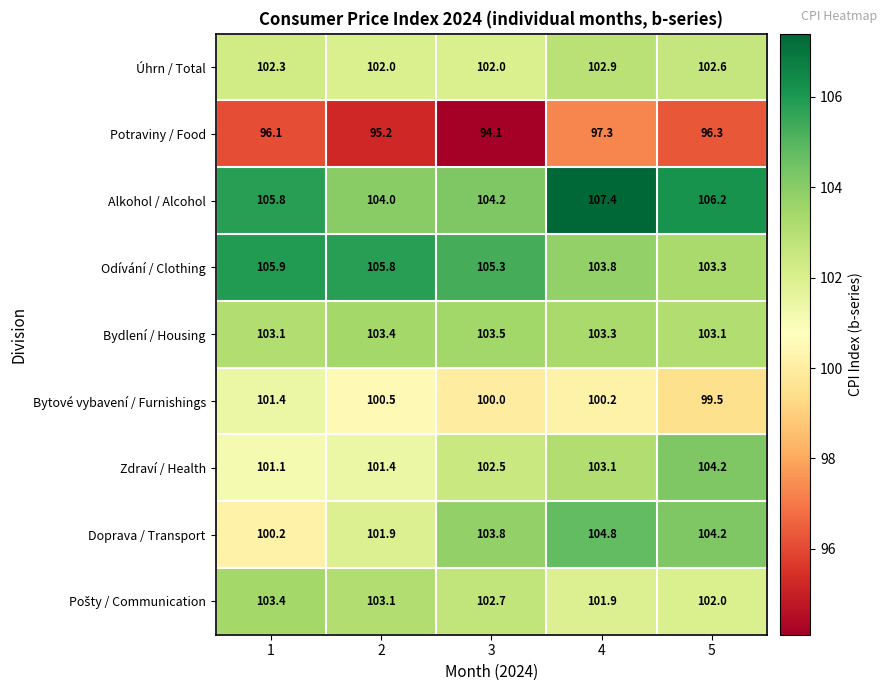

The Odívání / Clothing series shows 105.9 at 1. True or false?

True